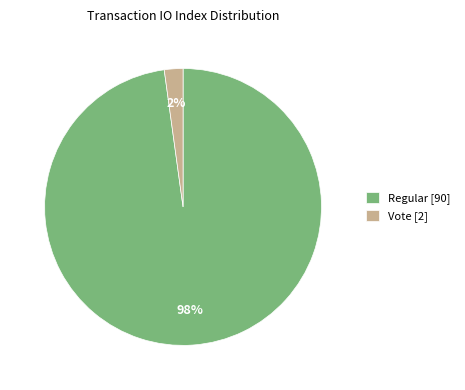

To the nearest percent, what is the difference between the largest and smallest slice percentages?

96%